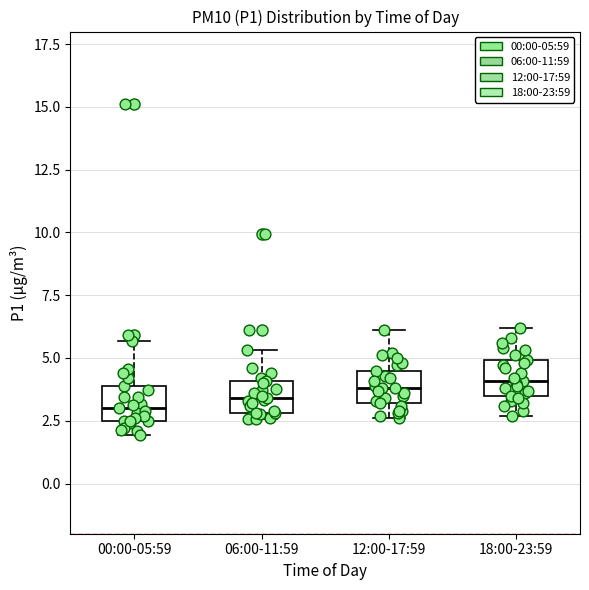

Reading left to right, transcribe this box plot: for each box, give where its median line is, the range the box spans, and where its two whiskers end, as read against the y-axis. The values are not printed on the chart, so give them approximately, as read against the axis.

00:00-05:59: median 3.0, box 2.5 to 4.0, whiskers 2.0 to 5.5
06:00-11:59: median 3.5, box 3.0 to 4.0, whiskers 2.5 to 5.5
12:00-17:59: median 4.0, box 3.0 to 4.5, whiskers 2.5 to 6.0
18:00-23:59: median 4.0, box 3.5 to 5.0, whiskers 2.5 to 6.0